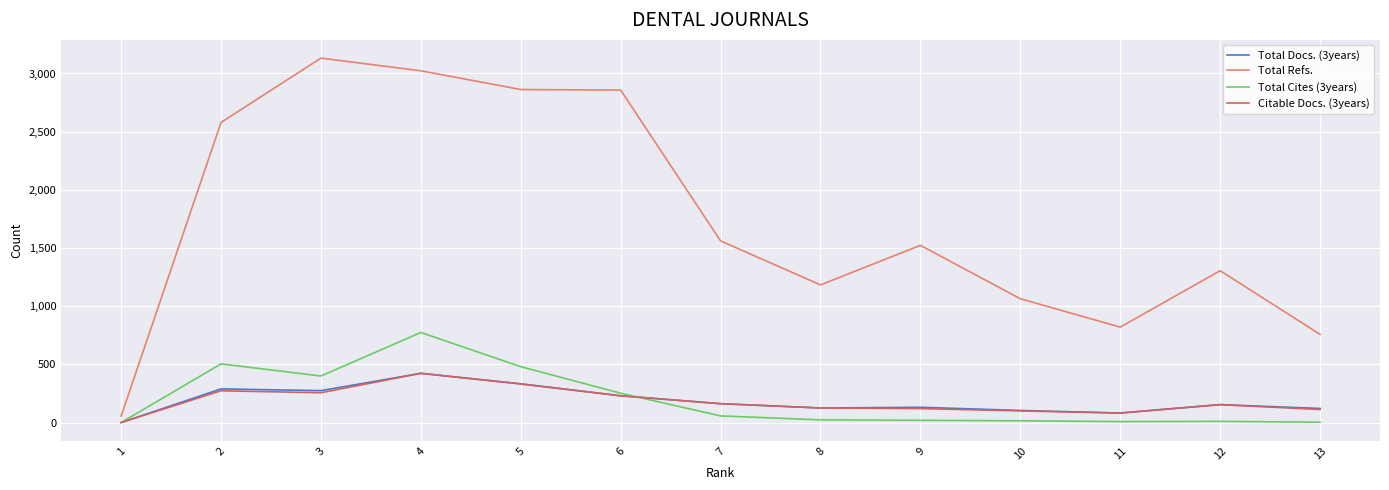

The Total Refs. series shows 2265 at 9. True or false?

False